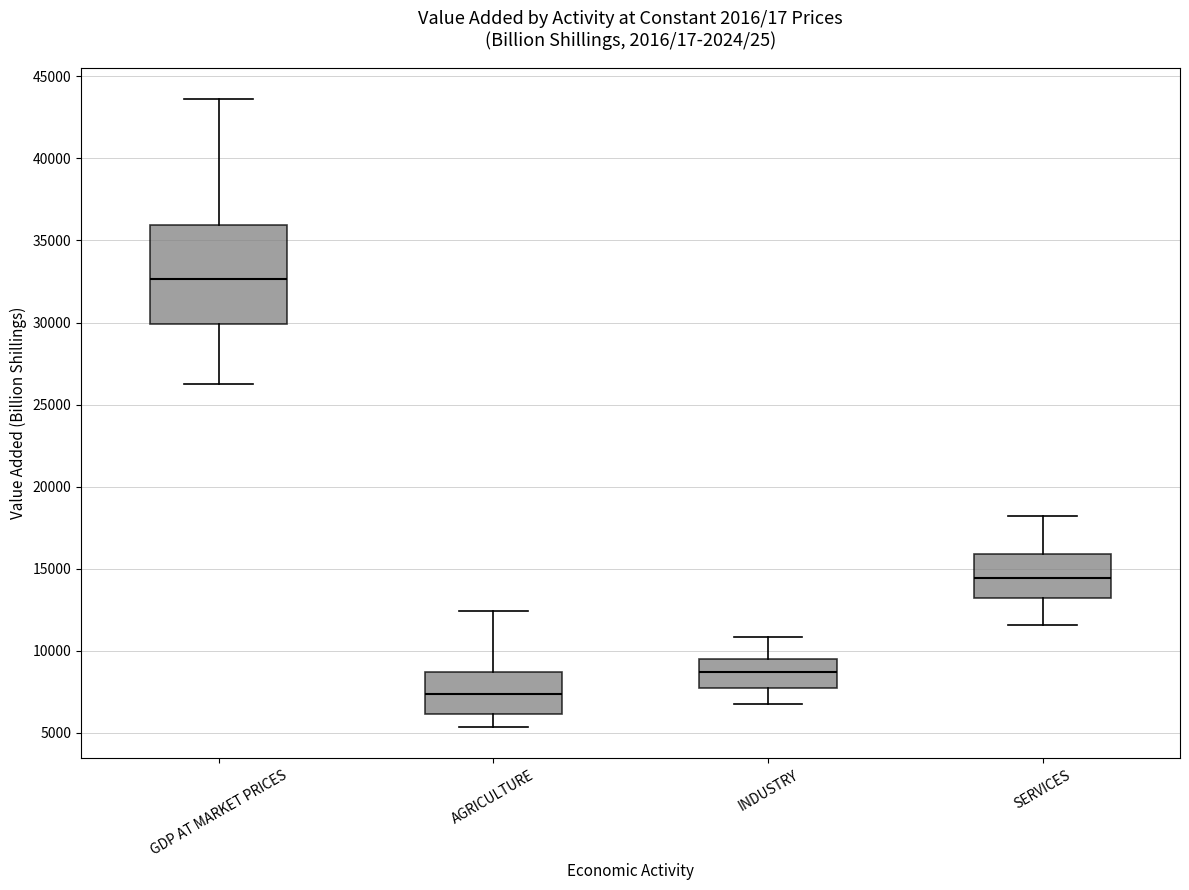

Reading left to right, transcribe this box plot: for each box, give where its median line is, the range the box spans, and where its two whiskers end, as read against the y-axis. The values are not printed on the chart, so give them approximately, as read against the axis.

GDP AT MARKET PRICES: median 32500, box 30000 to 36000, whiskers 26000 to 43500
AGRICULTURE: median 7500, box 6000 to 8500, whiskers 5500 to 12500
INDUSTRY: median 8500, box 7500 to 9500, whiskers 7000 to 11000
SERVICES: median 14500, box 13000 to 16000, whiskers 11500 to 18000